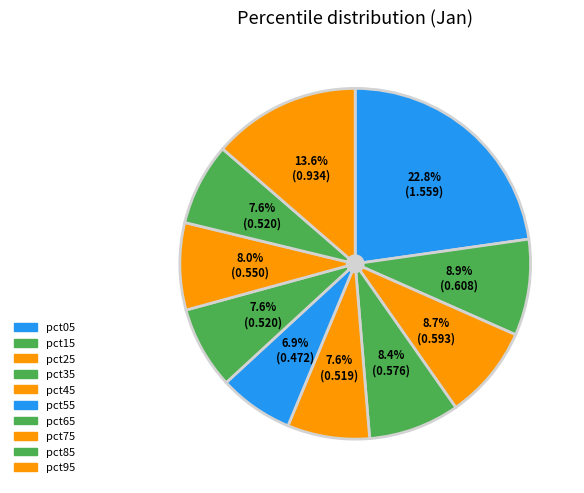

What is the largest slice in the pie chart?

pct05